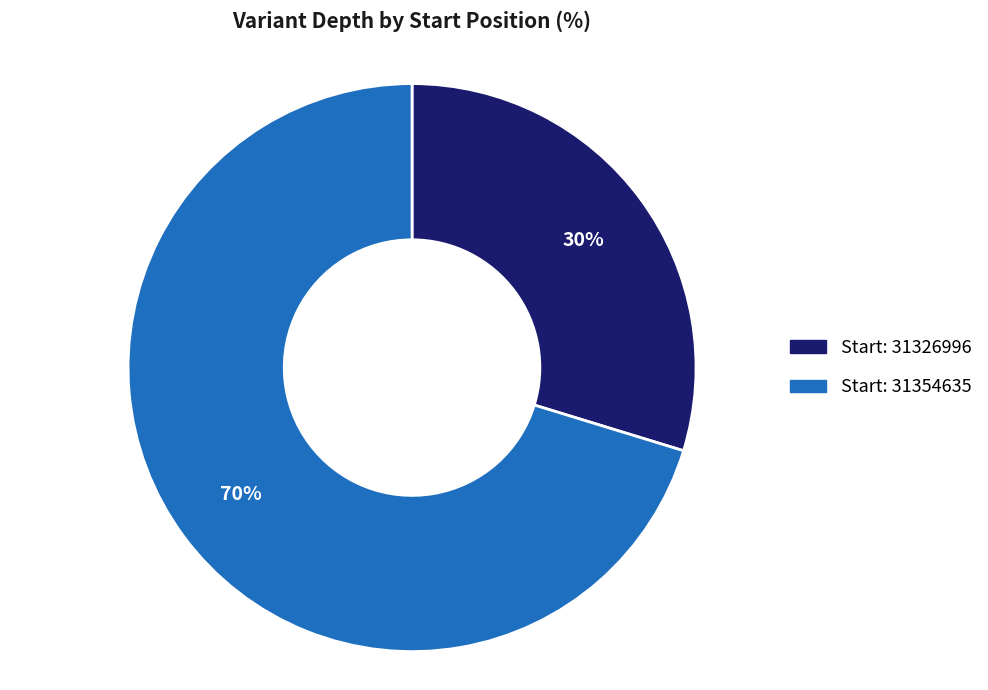

To the nearest percent, what is the average slice percentage?

50%